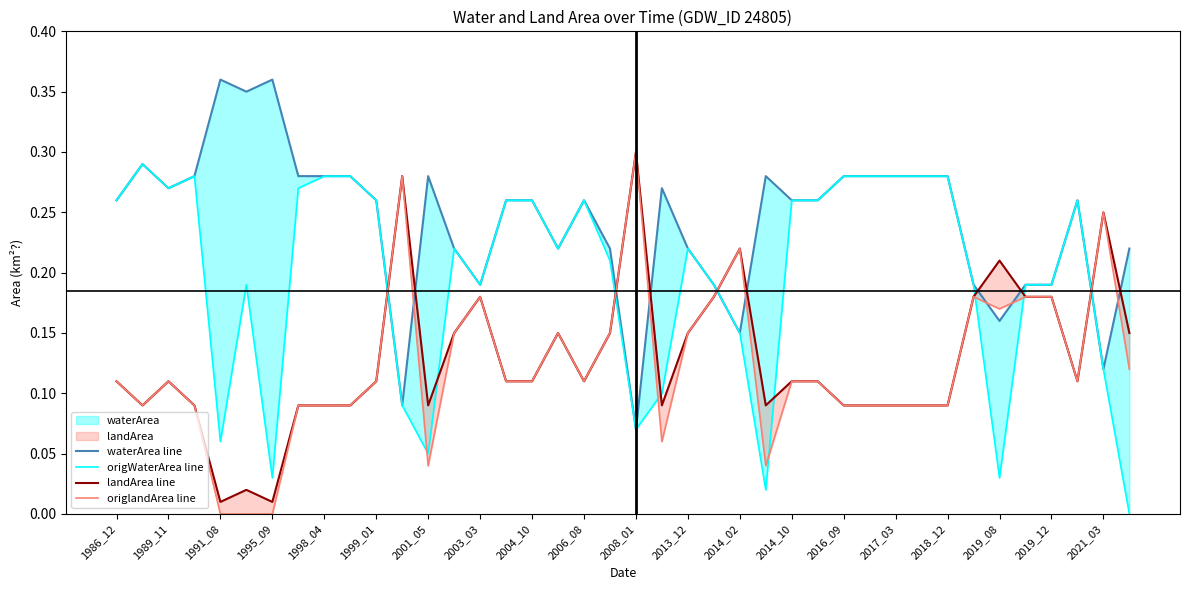

Which category has the lowest value in the origWaterArea line series?

39